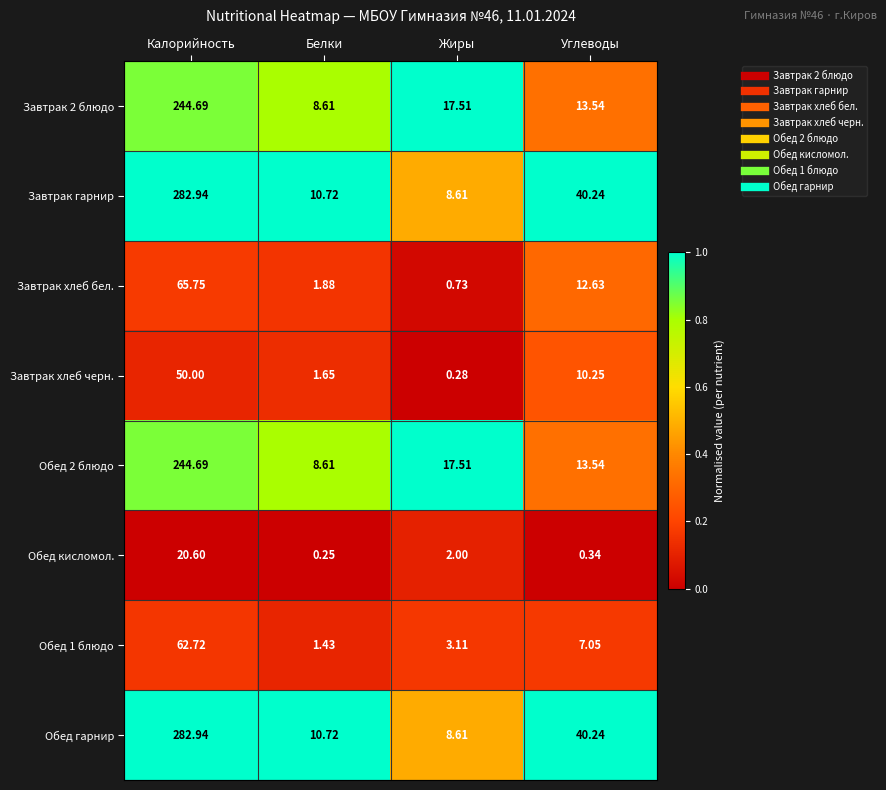

Which category has the highest value in the Завтрак хлеб бел. series?

Калорийность